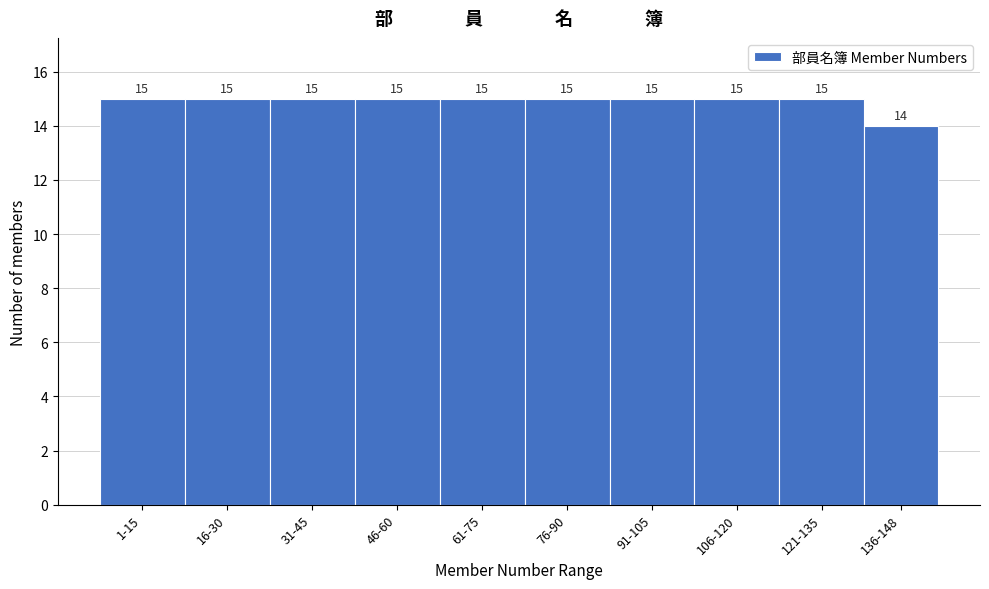

Reading right to left, transcribe all the data shown in this chart.

136-148=14	121-135=15	106-120=15	91-105=15	76-90=15	61-75=15	46-60=15	31-45=15	16-30=15	1-15=15